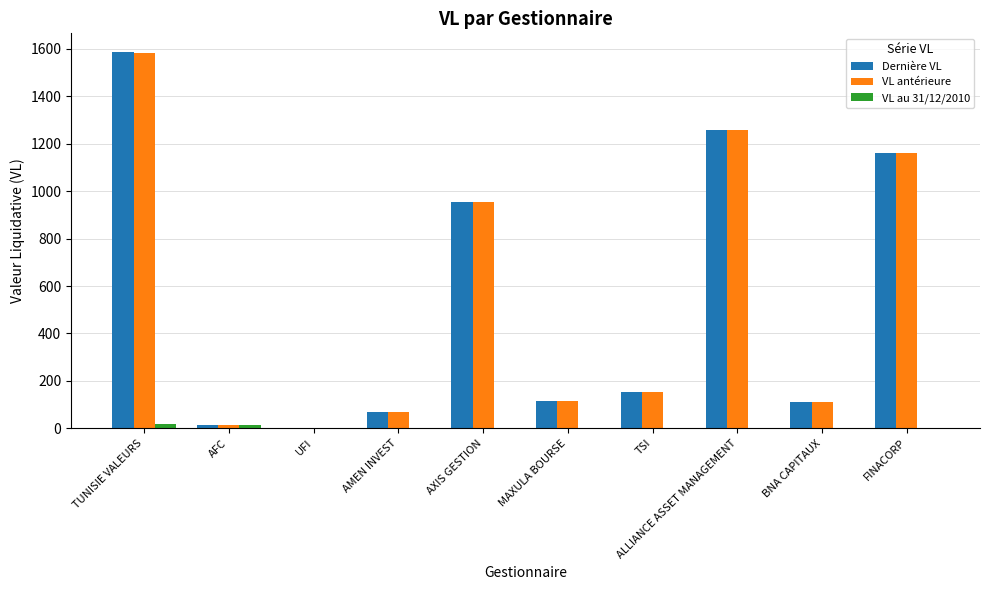

What is the sum of all Dernière VL values?

5418.7